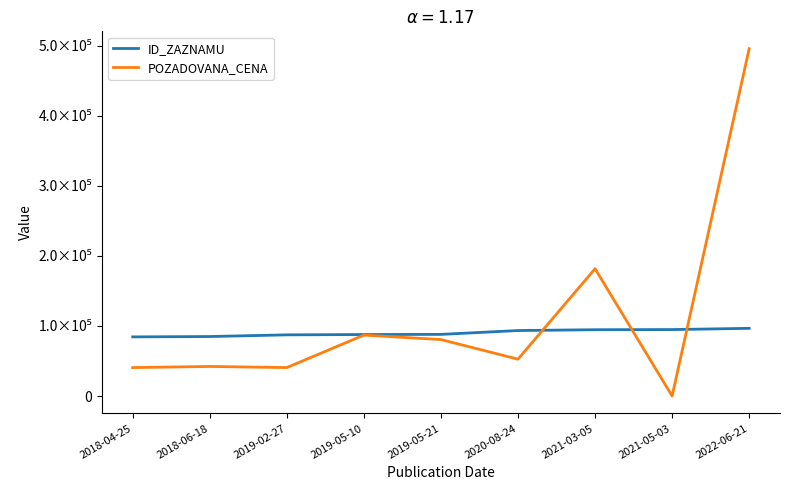

At which category is the sum across all series the highest?

2022-06-21